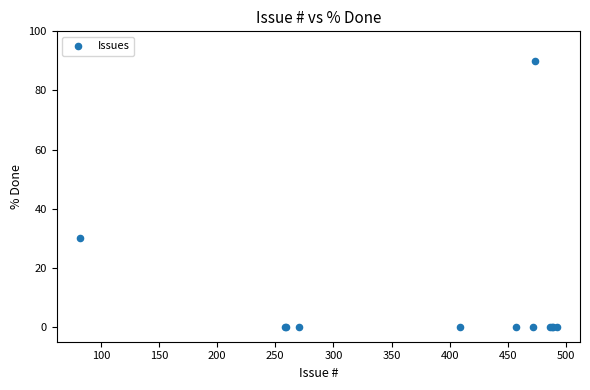

What Y value in the scatter plot is closest to 45?

30